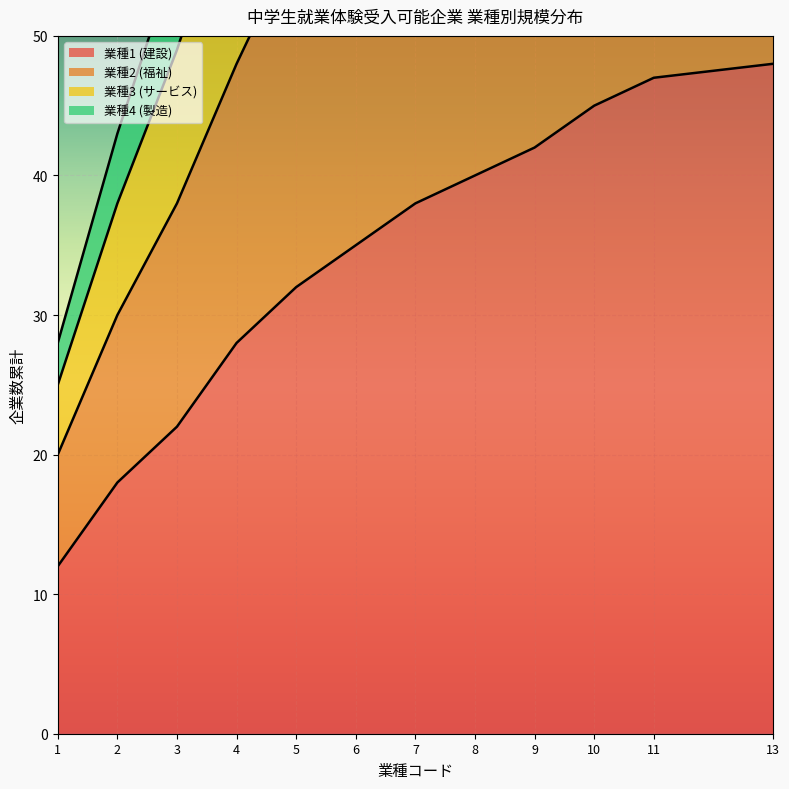

Which series has the largest range (max minus min)?

業種2 (福祉)